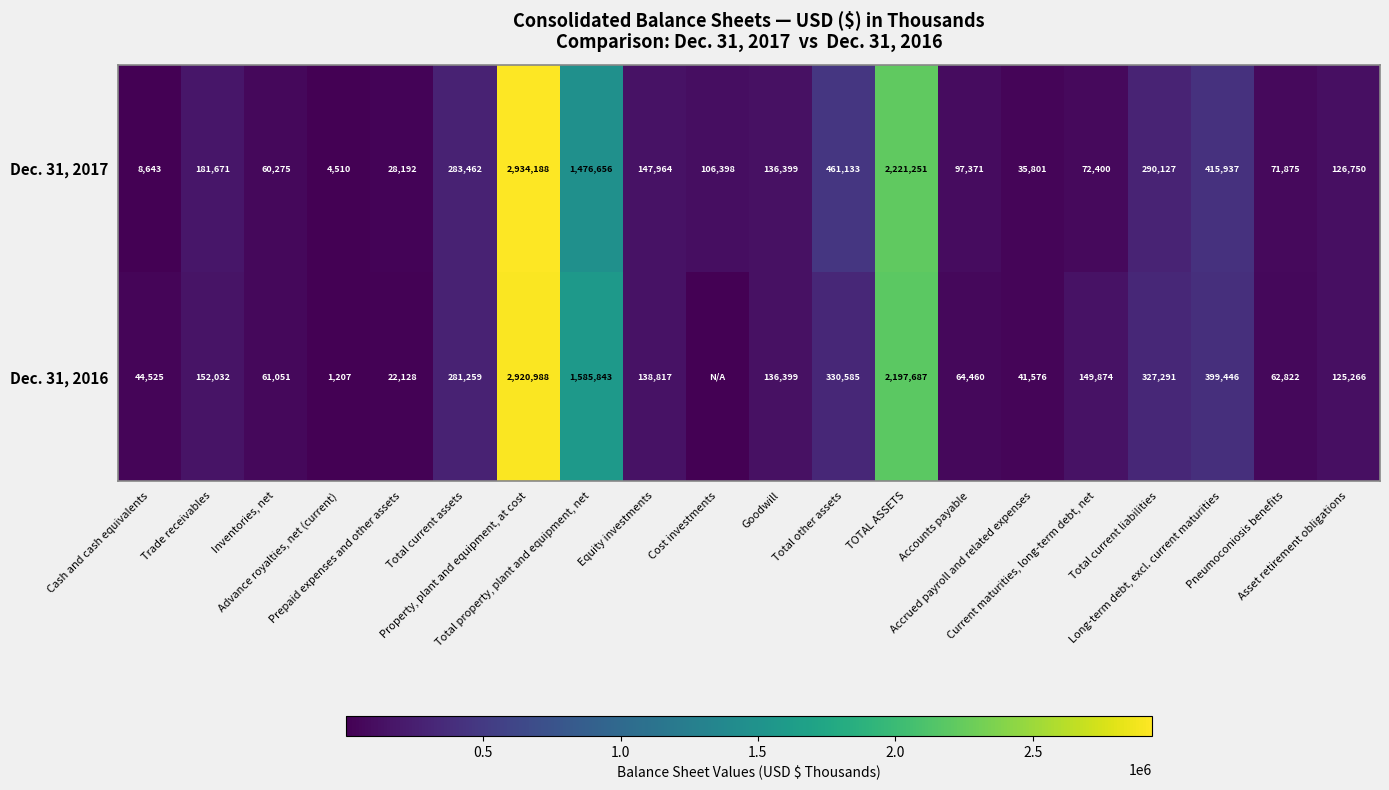

What is the lowest value of the Dec. 31, 2017 series?

4510